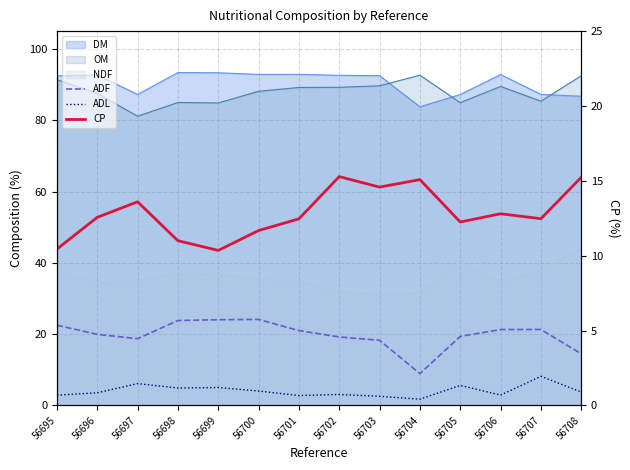

At which label does ADF first exceed 20?

56695